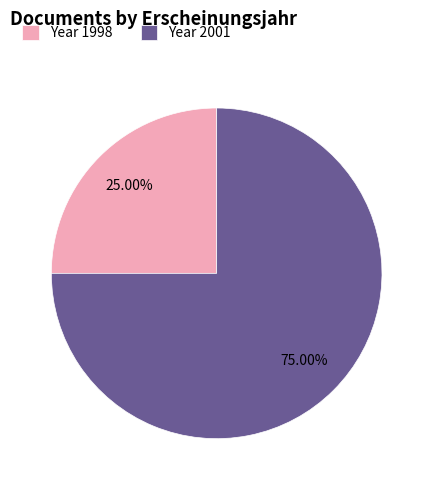

Do Year 2001 and Year 1998 together represent more than half of the pie?

Yes